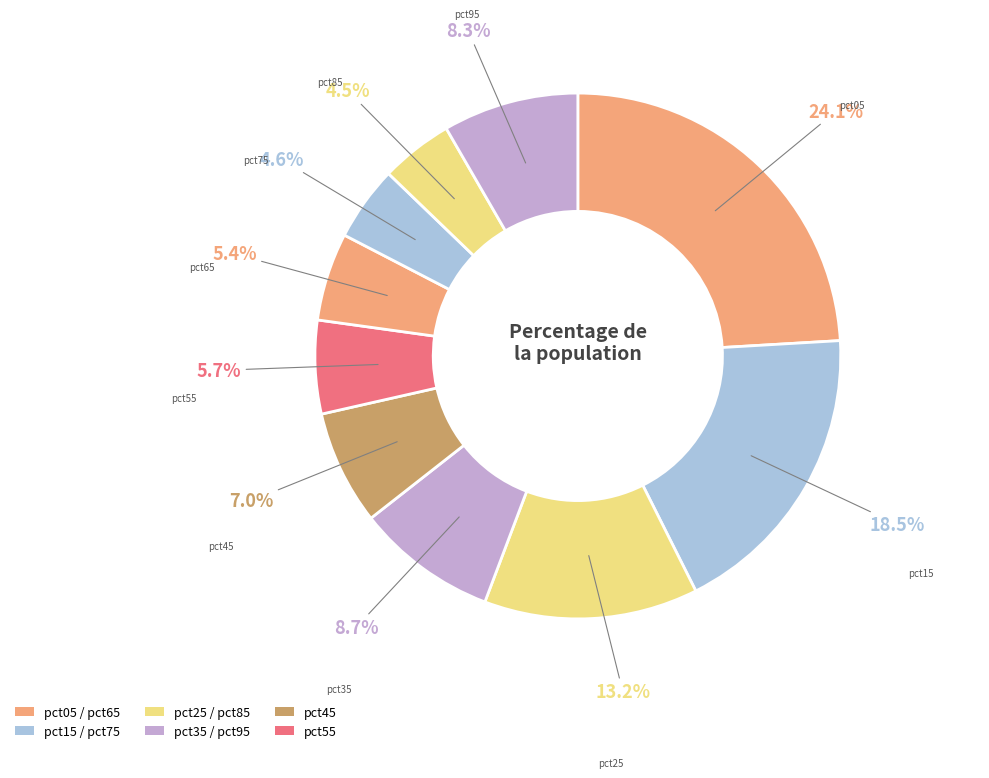

Is pct05 the majority of the pie?

No